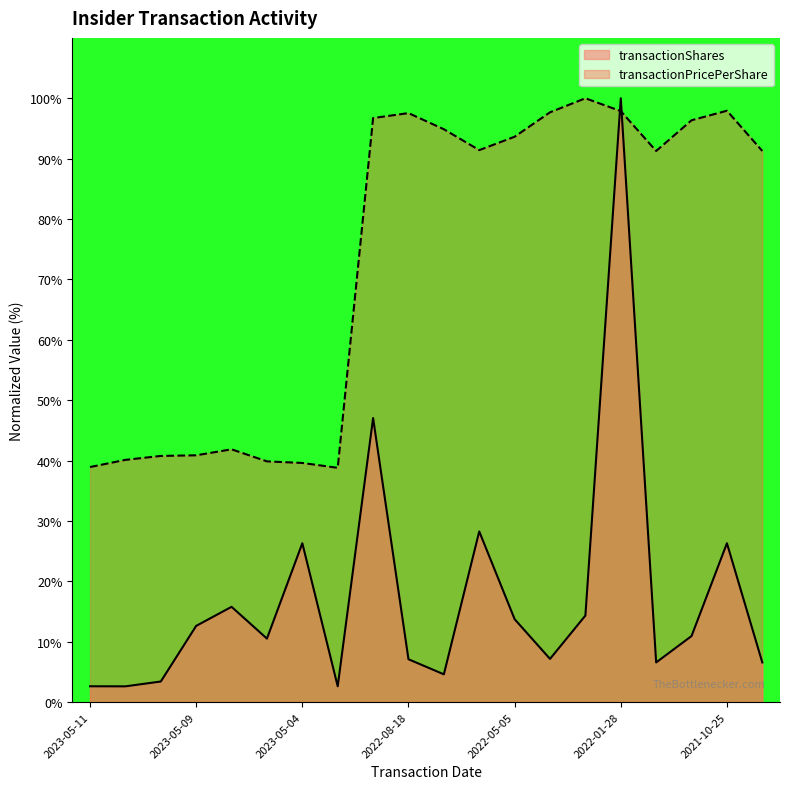

How many interior local peaks does the transactionShares series have?

6